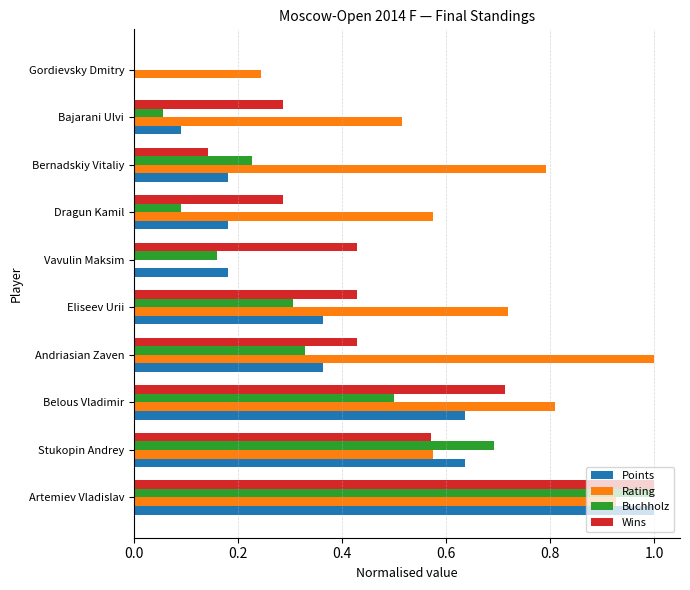

What is the total value across all series at Bernadskiy Vitaliy?

1.3